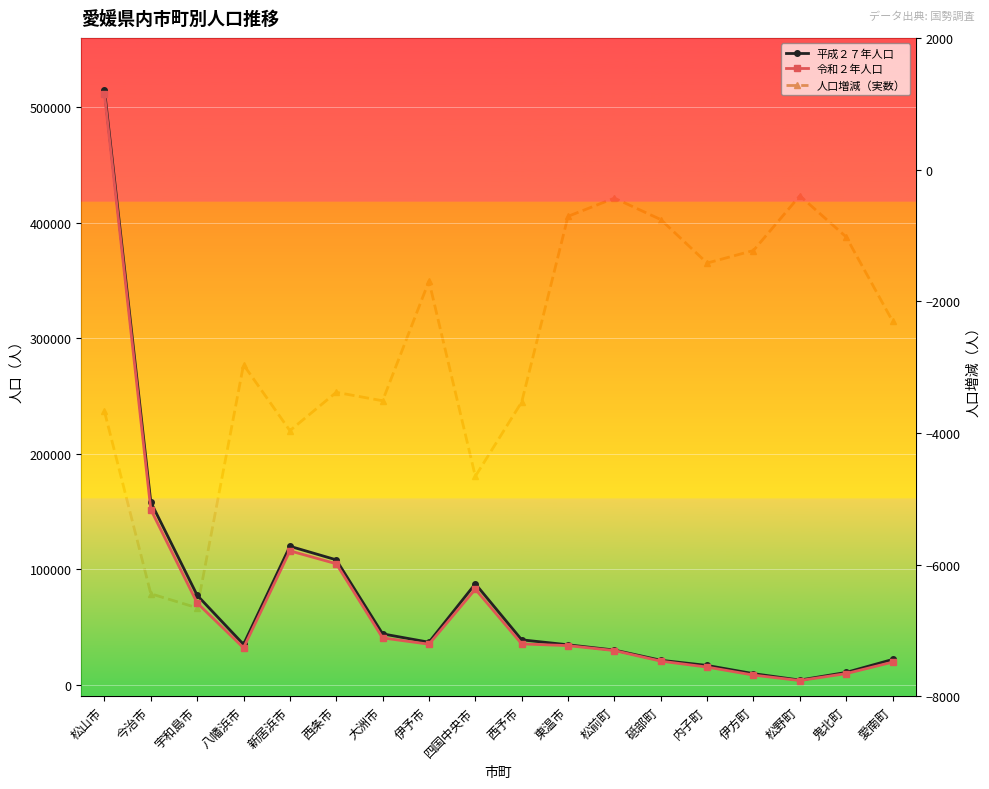

True or false: 令和２年人口 and 平成２７年人口 cross at least once.

False